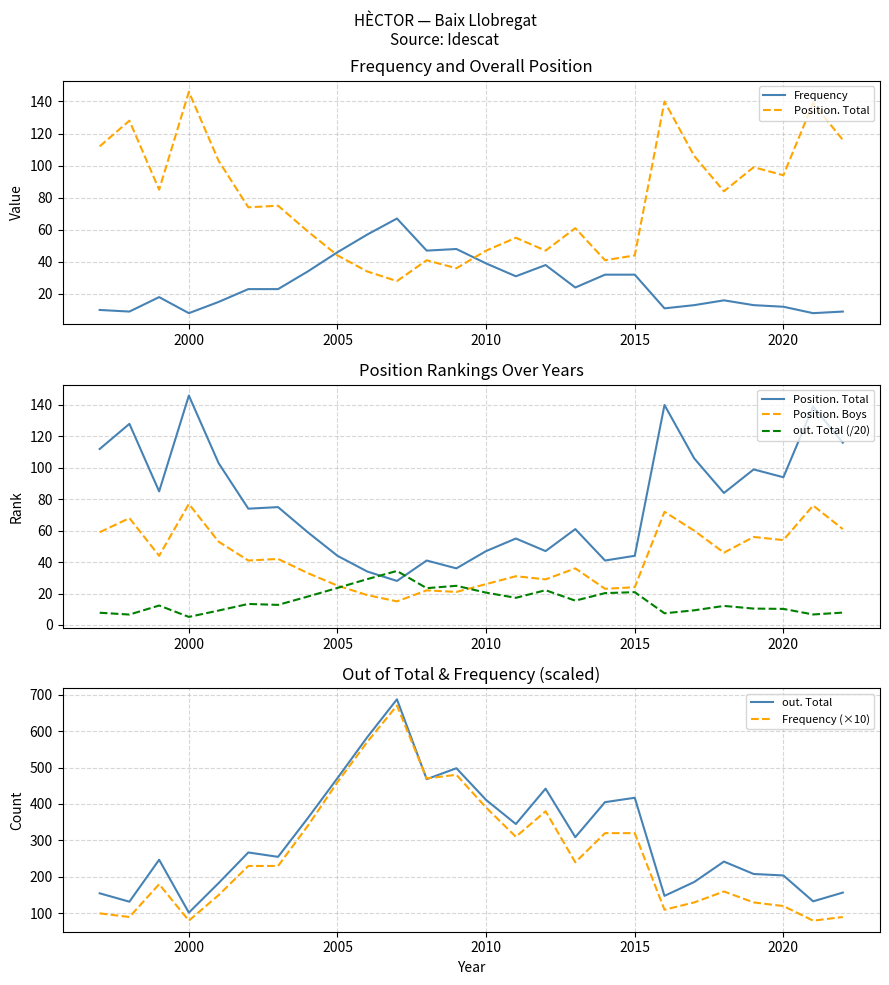

What is the maximum value for Frequency (×10)?

670